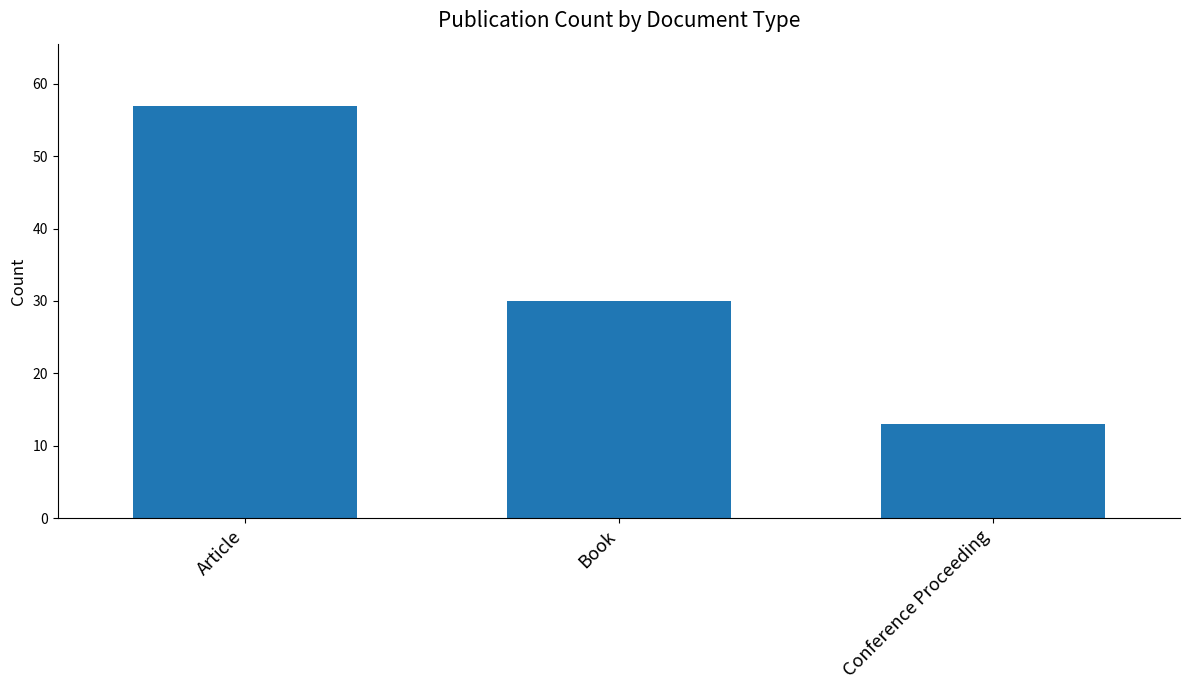

Reading left to right, what are all the values shown in this chart?

Article=57	Book=30	Conference Proceeding=13